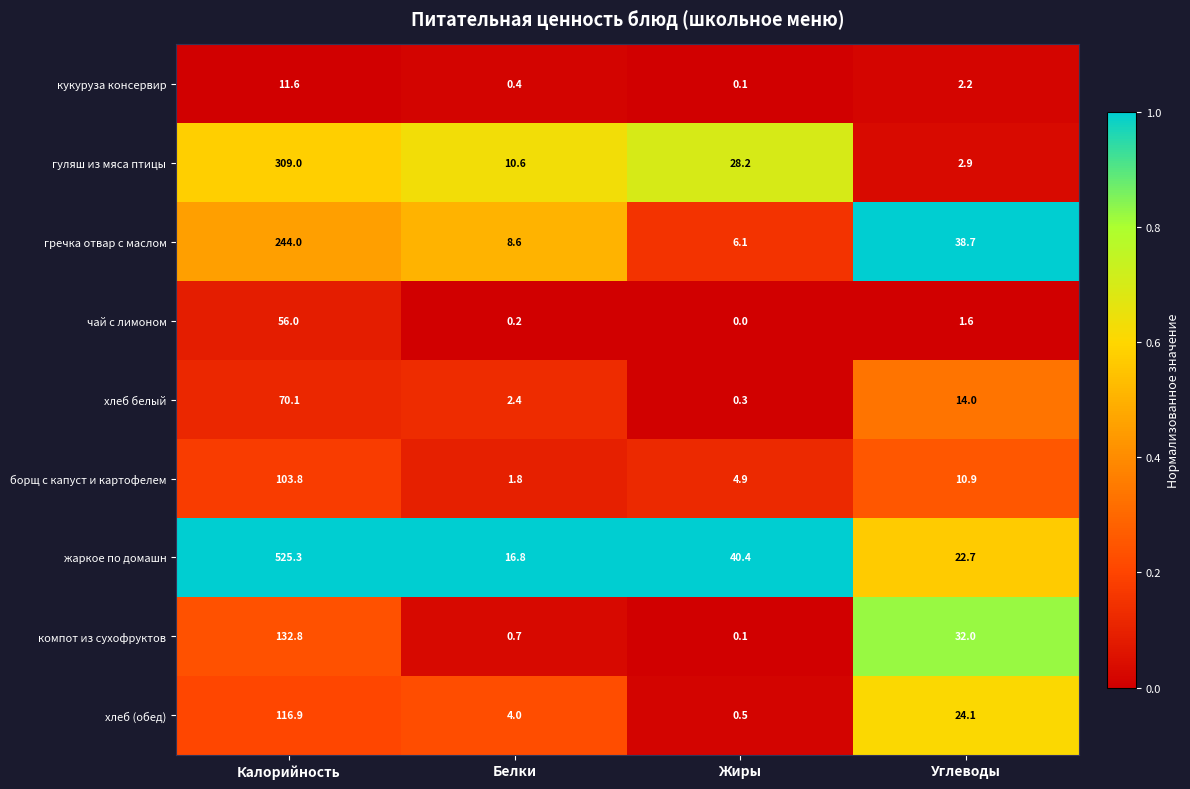

Which series changed the most between Белки and Жиры?

жаркое по домашн